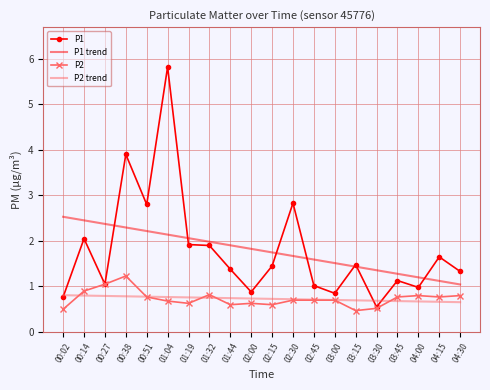

What is the total value across all series at 04:30?

3.8